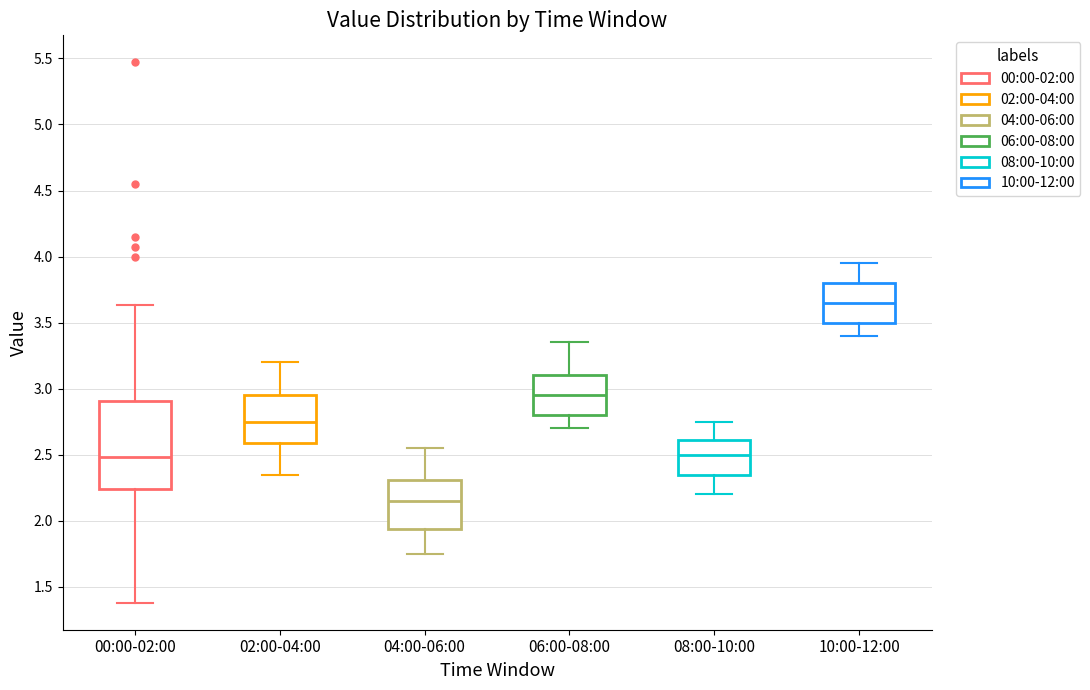

Where does the upper whisker of the box for 02:00-04:00 end on the y-axis? The values are not printed on the chart, so give them approximately, as read against the axis.

3.20